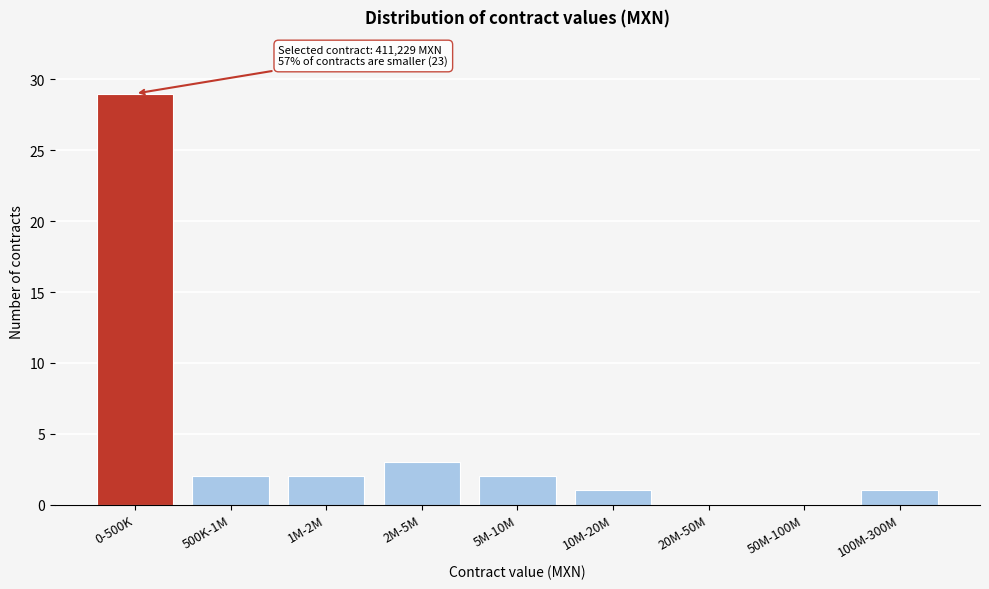

Reading right to left, transcribe all the data shown in this chart.

100M-300M=1	50M-100M=0	20M-50M=0	10M-20M=1	5M-10M=2	2M-5M=3	1M-2M=2	500K-1M=2	0-500K=29